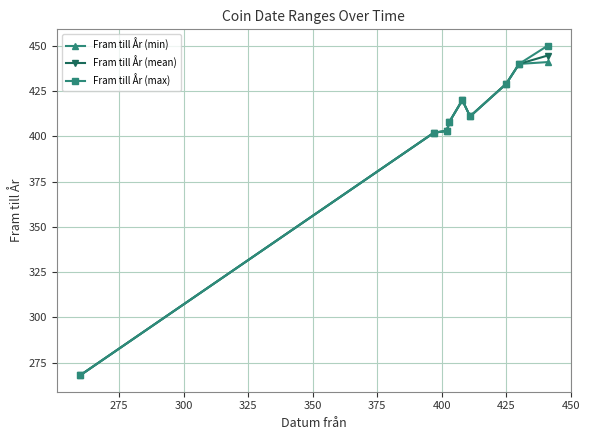

What is the greatest value displayed?

450.0